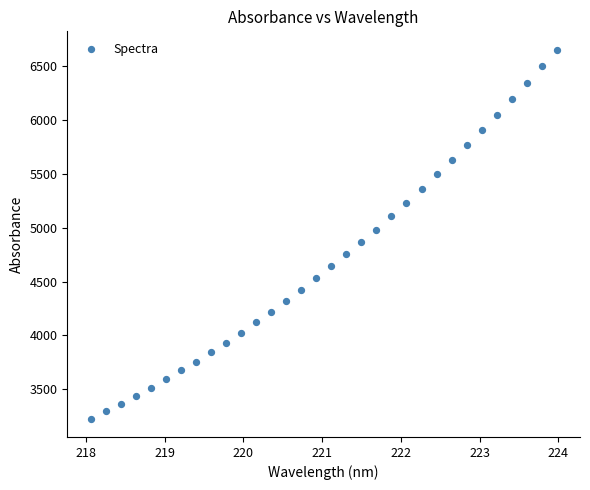

What is the range of X values (max minus min)?

5.9